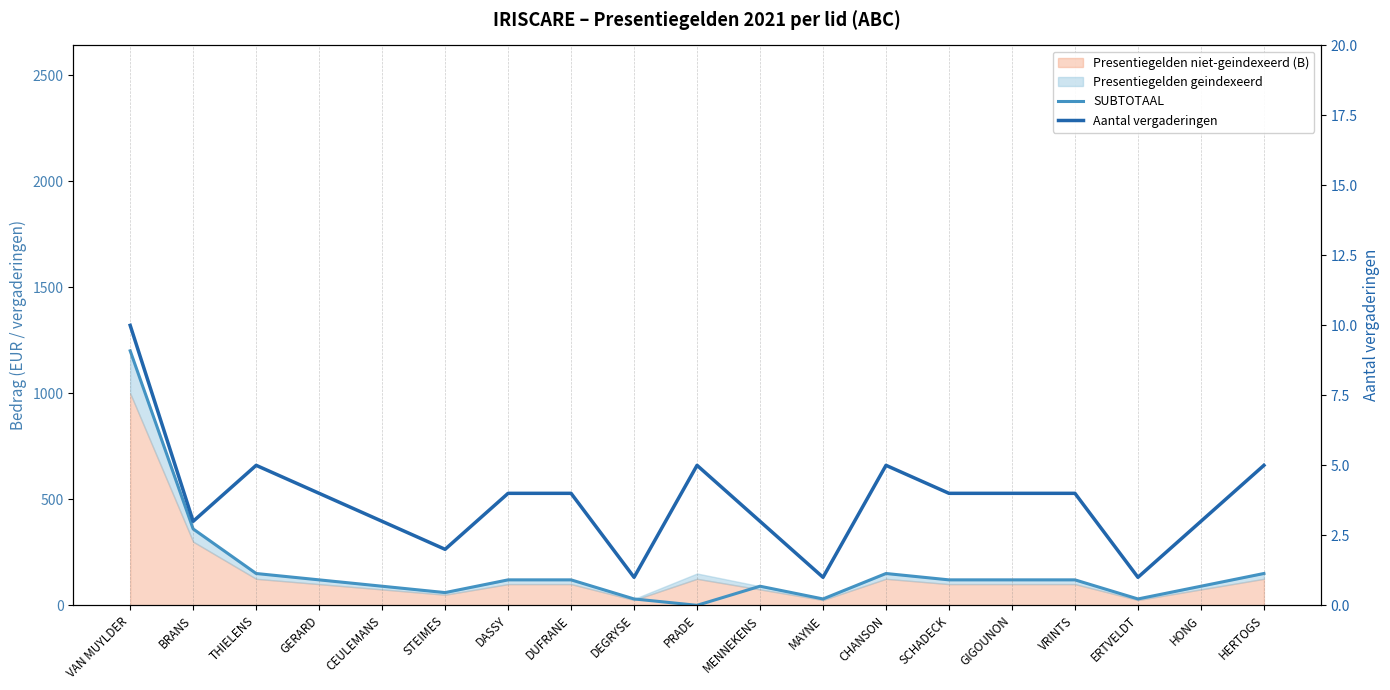

How many interior local valleys does the SUBTOTAAL series have?

4